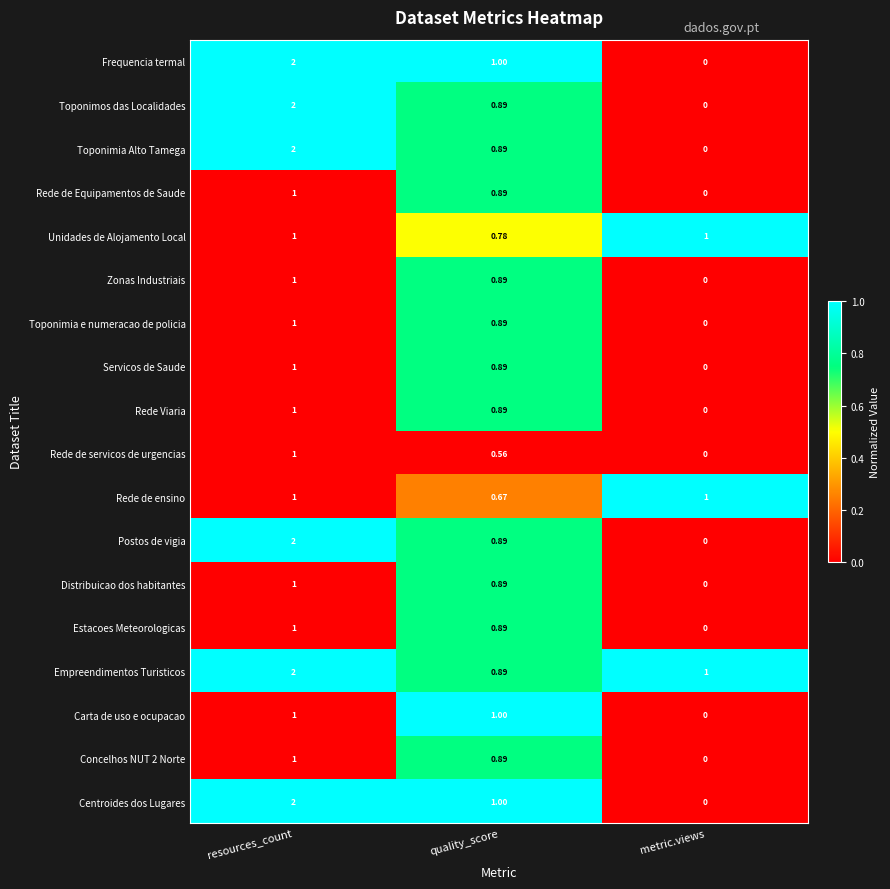

Which series has the largest total across all categories?

Empreendimentos Turisticos